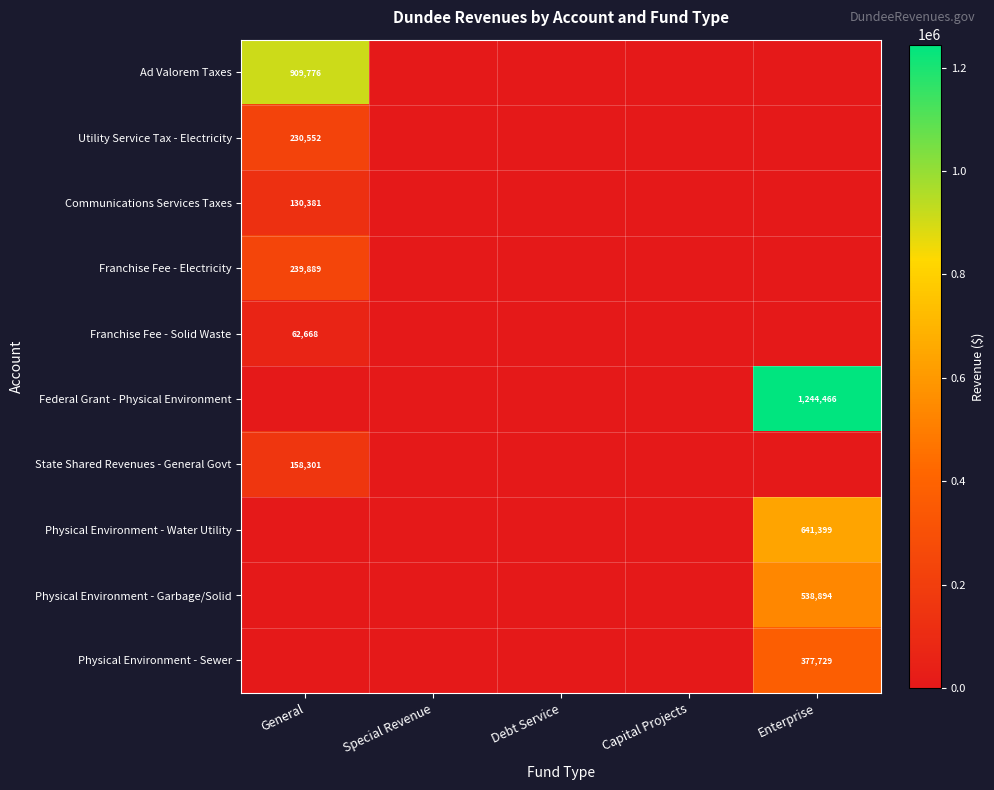

Is it true that Utility Service Tax - Electricity equals 378586 at General?

False